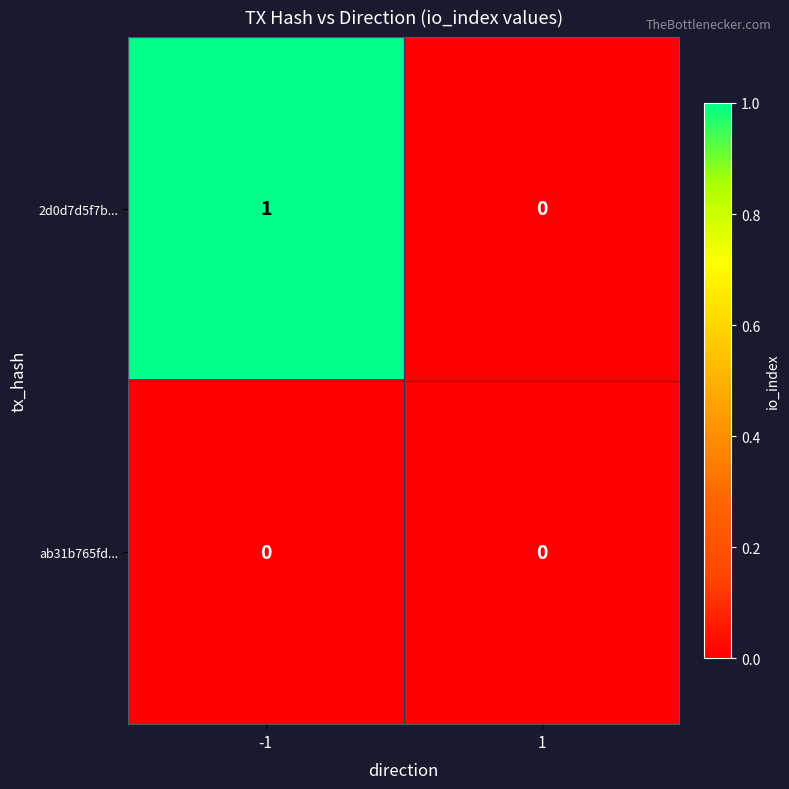

Which series changed the most between -1 and 1?

2d0d7d5f7b...